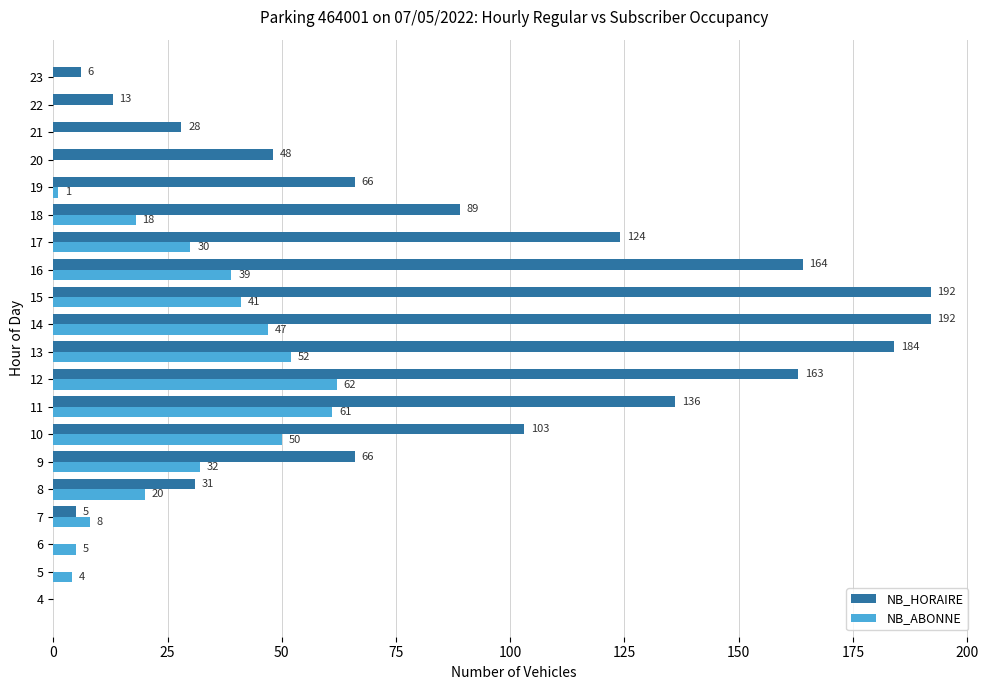

Between 12 and 23, which series saw the biggest shift?

NB_HORAIRE